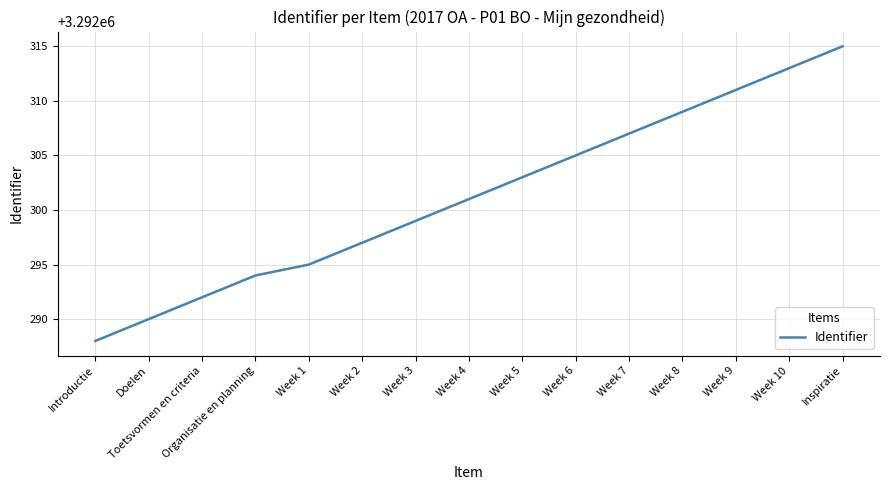

Which label corresponds to the smallest value in the chart?

Introductie